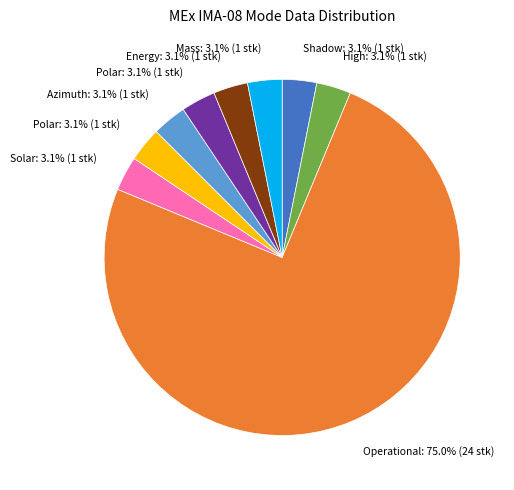

Is there a majority slice in this chart?

Yes